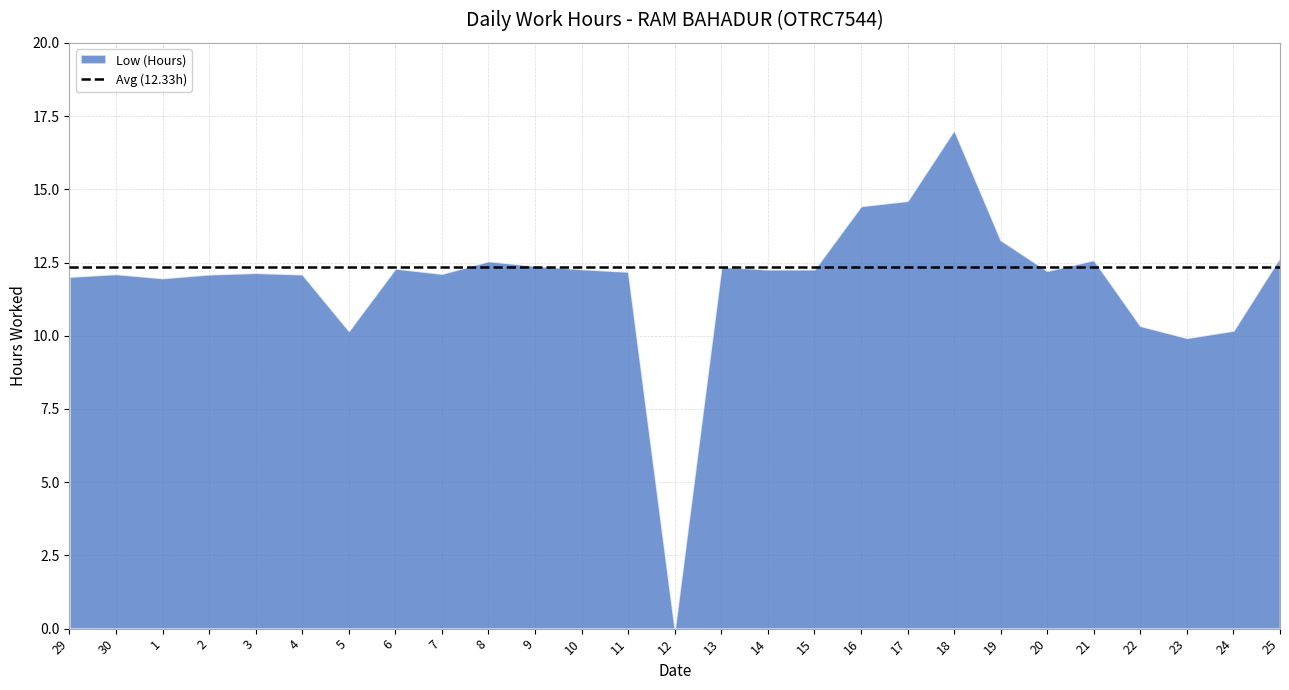

True or false: the data shows 5.1 at 9.

False